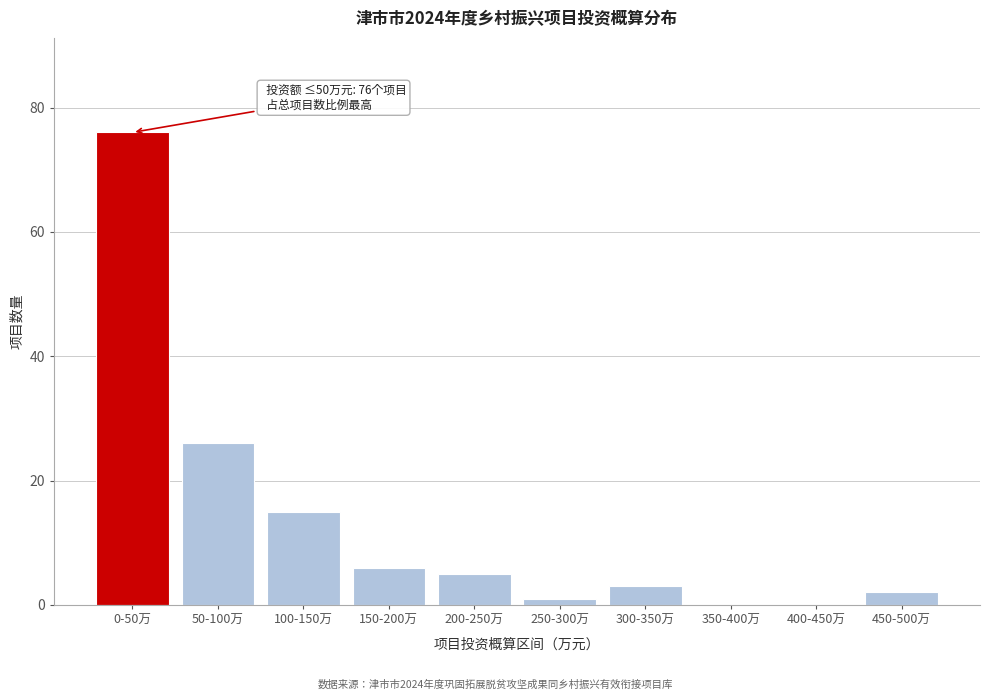

Reading right to left, list all the values displayed in this chart.

450-500万=2	400-450万=0	350-400万=0	300-350万=3	250-300万=1	200-250万=5	150-200万=6	100-150万=15	50-100万=26	0-50万=76